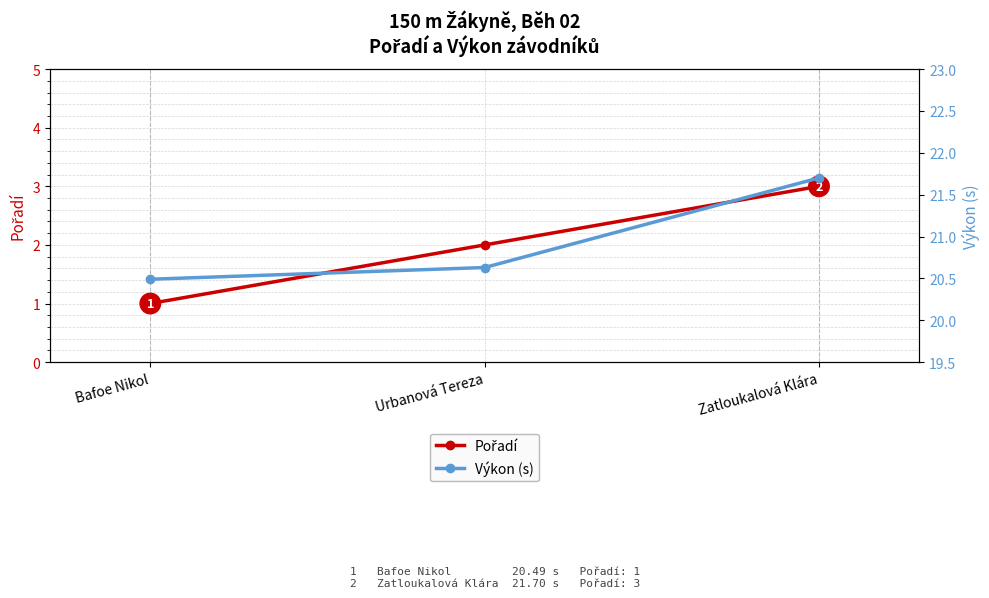

What is the sum of the Pořadí values at Bafoe Nikol and Urbanová Tereza?

3.0